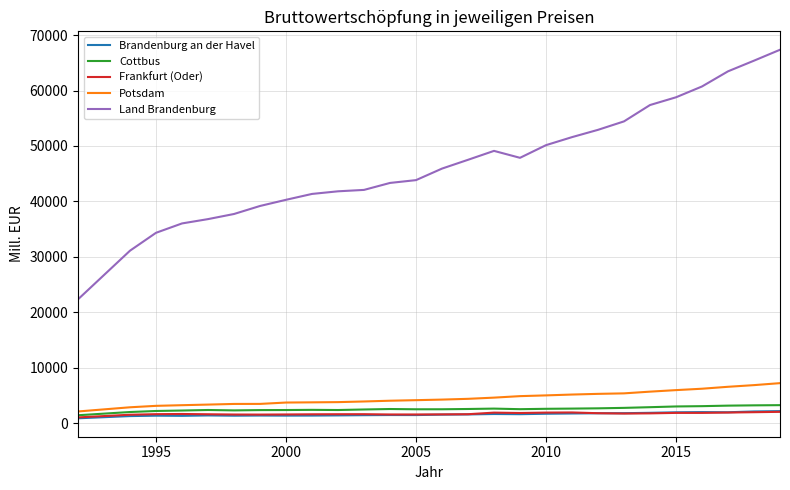

What is the highest value of the Land Brandenburg series?

67356.9